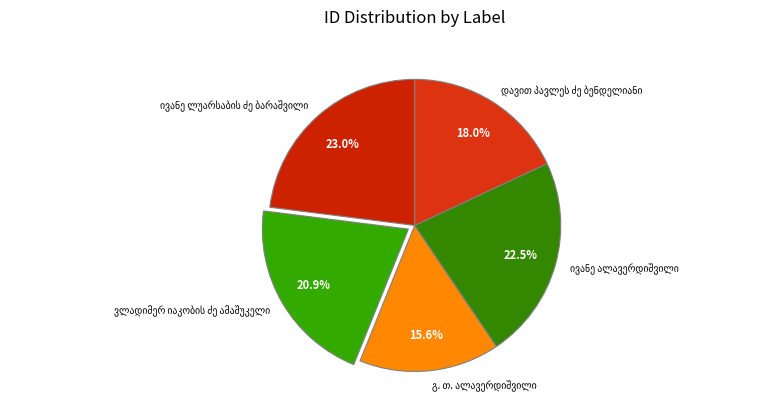

How many segments does this pie chart have?

5